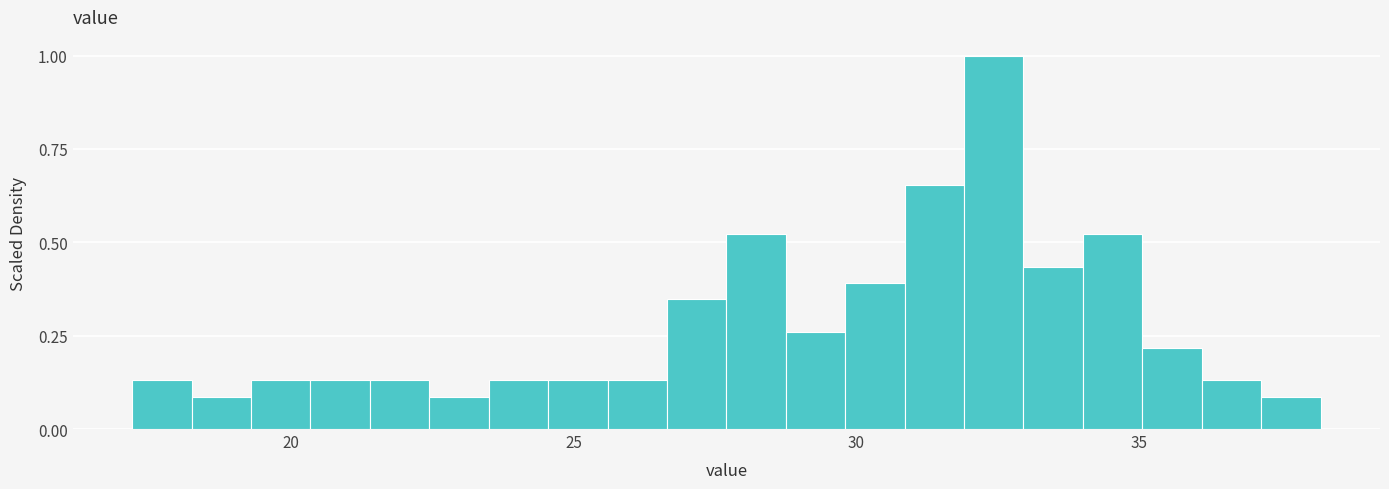

Around what value on the x-axis is the tallest bar? Give the approximate position of its centre, as read against the axis.

32.5